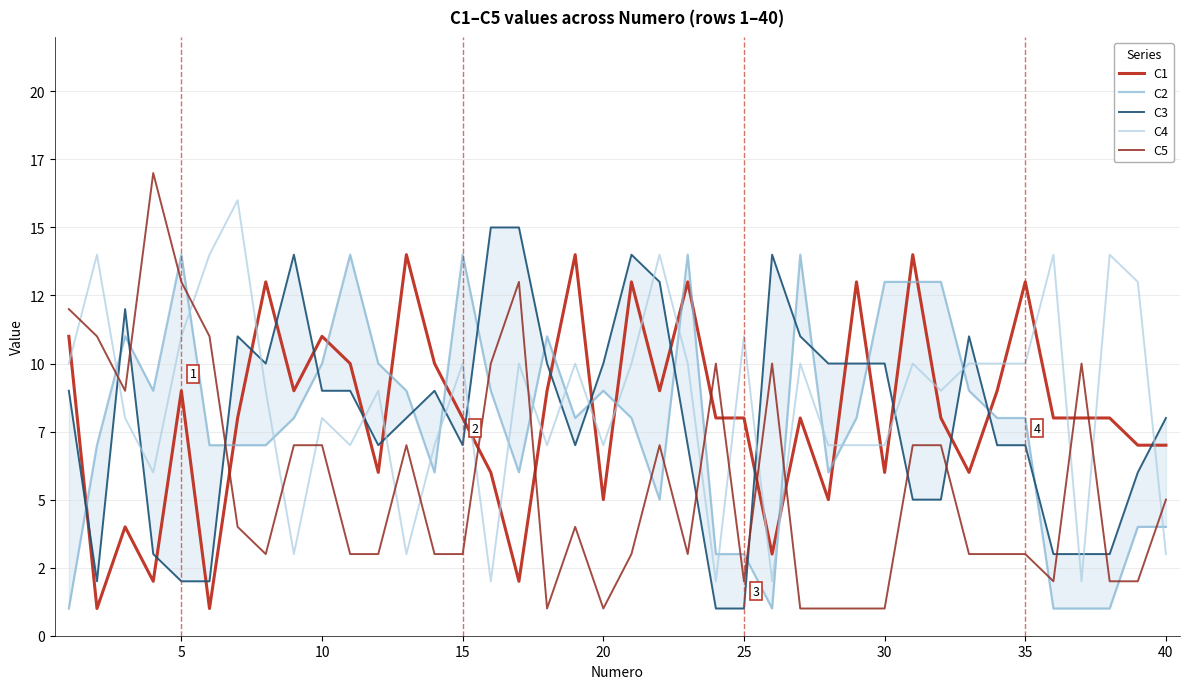

Is it true that C2 equals 4 at 35?

False